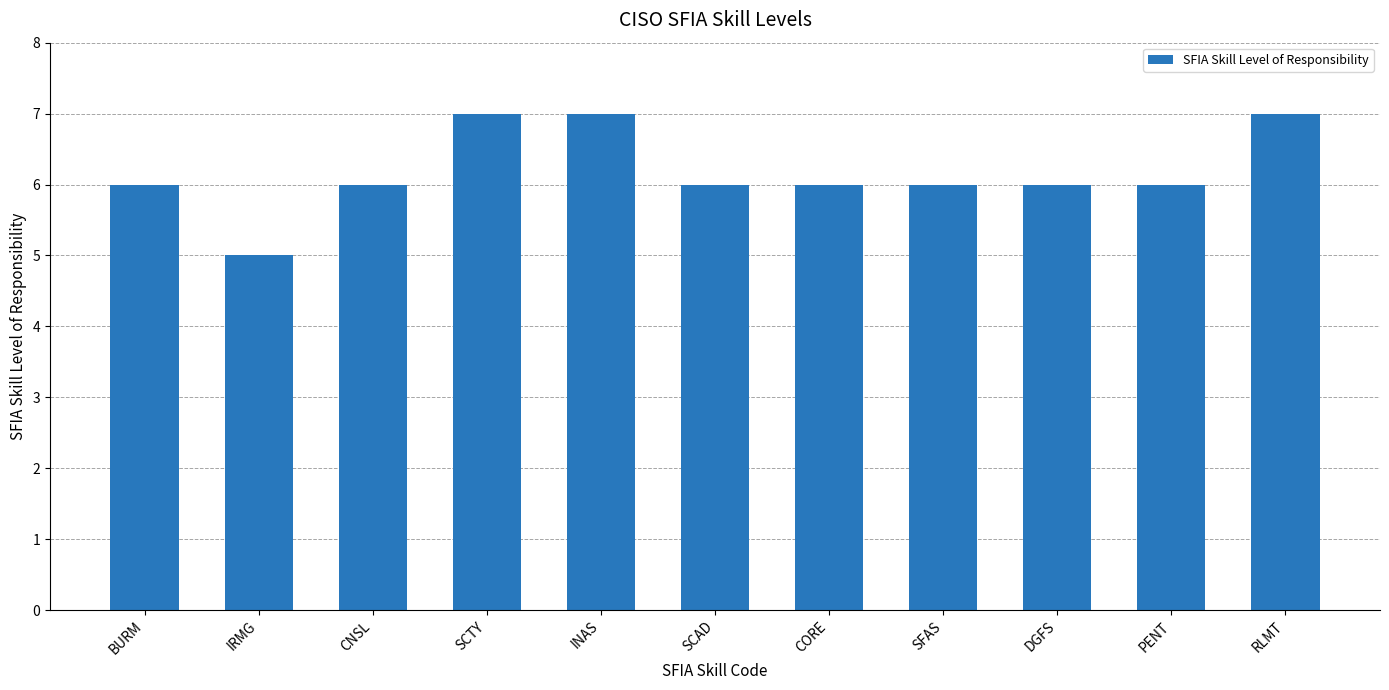

What is the greatest value displayed?

7